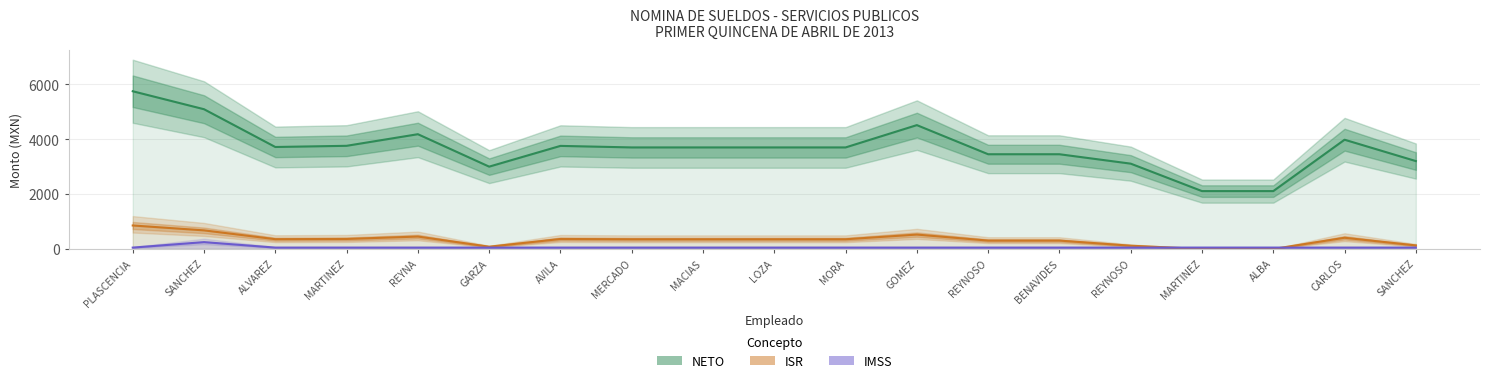

At how many categories does at least one series exceed 2029?

19